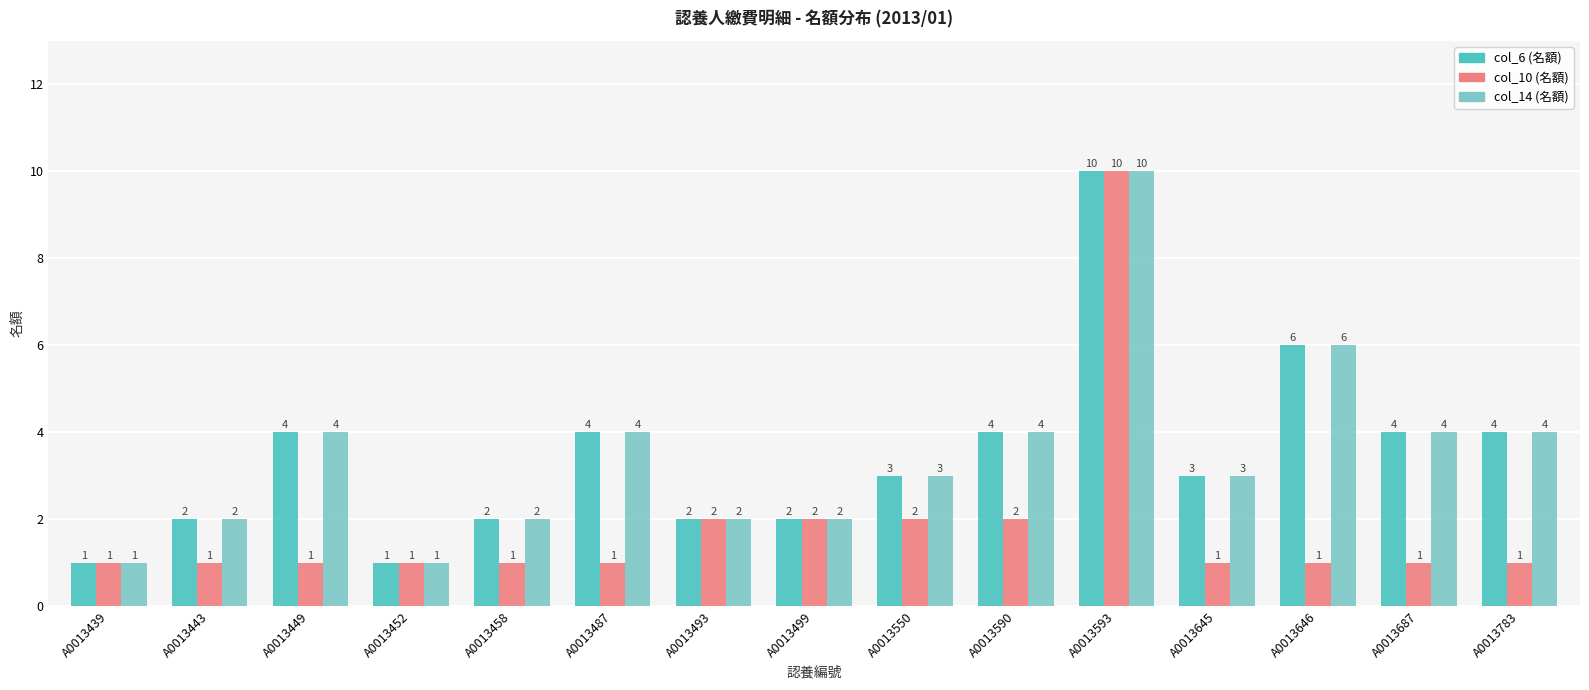

At which category is the sum across all series the highest?

A0013593